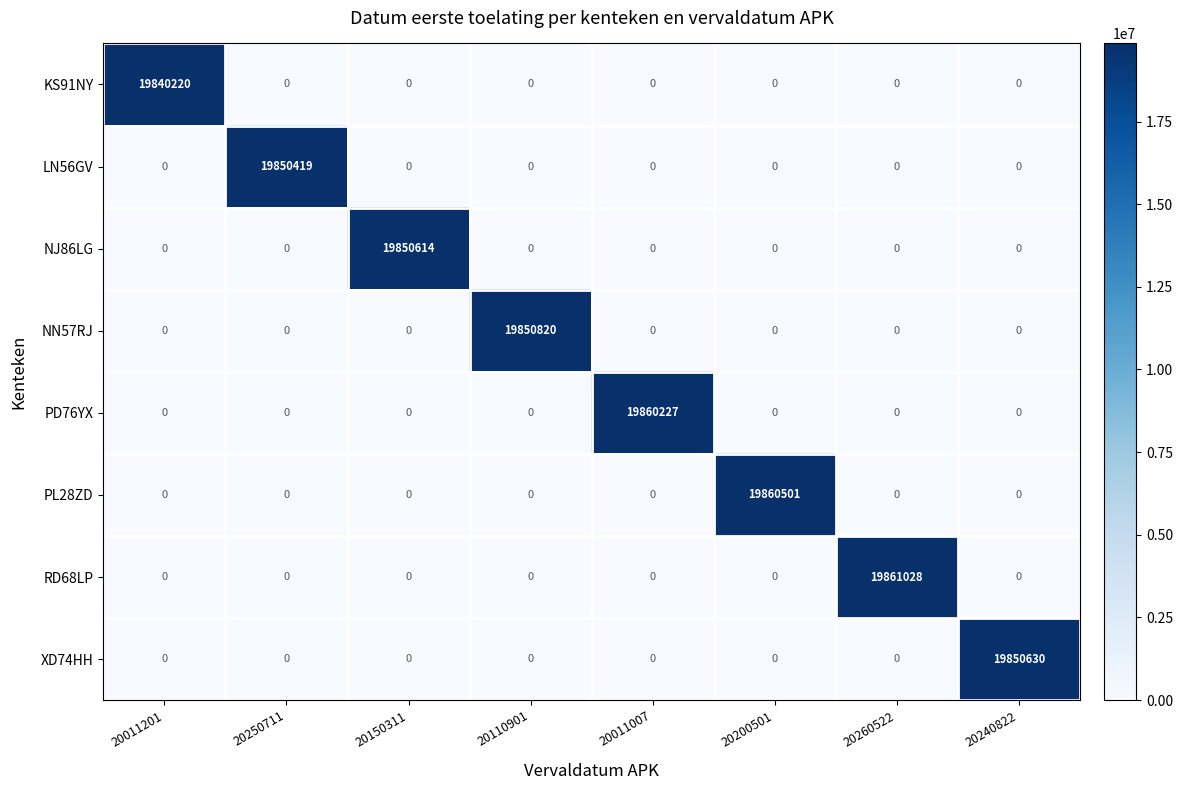

List the series in order of their peak value, lowest first.

KS91NY, LN56GV, NJ86LG, XD74HH, NN57RJ, PD76YX, PL28ZD, RD68LP